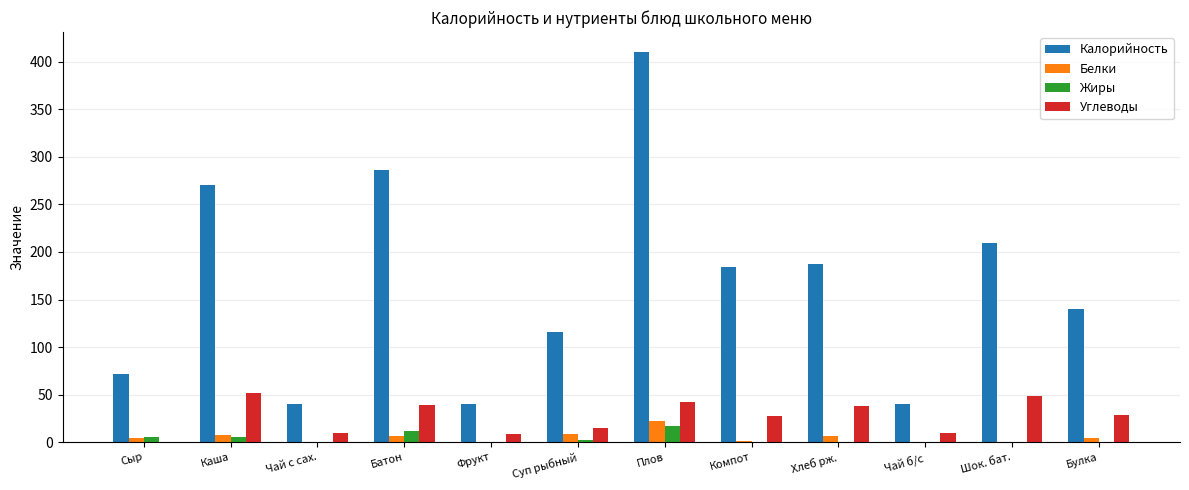

Which series has the largest total across all categories?

Калорийность